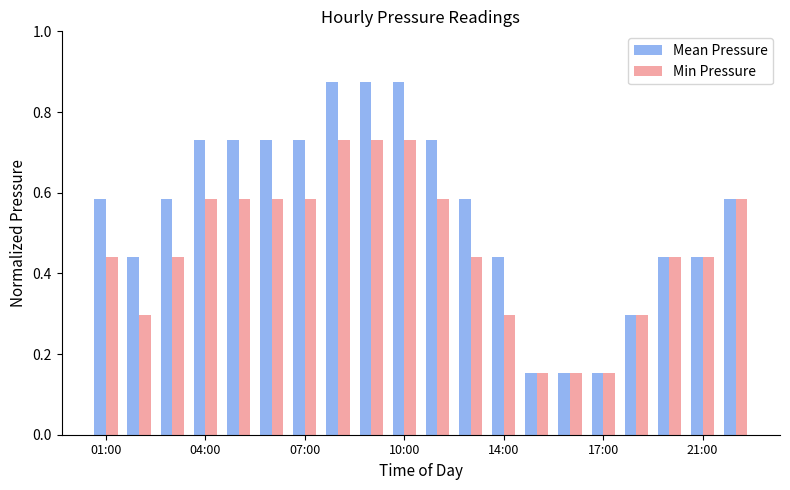

Which series has the largest range (max minus min)?

Mean Pressure